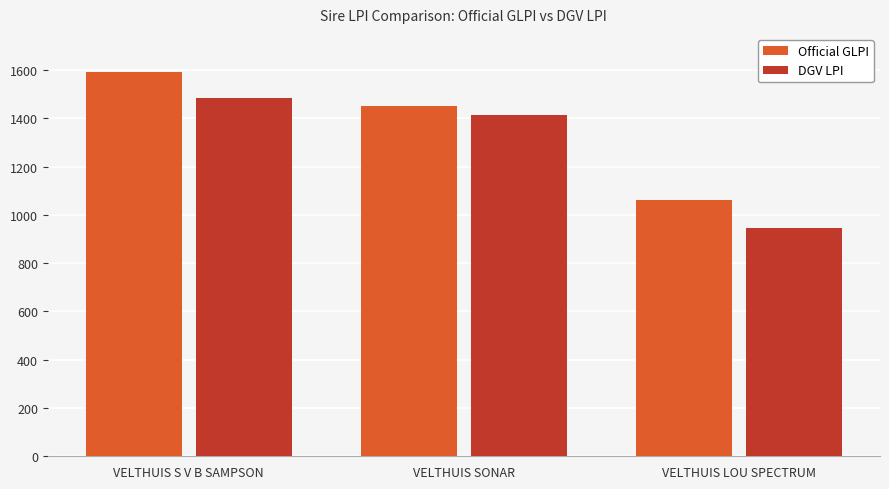

Reading left to right, list all the values displayed in this chart.

Official GLPI: 1591	1452	1063
DGV LPI: 1484	1413	944